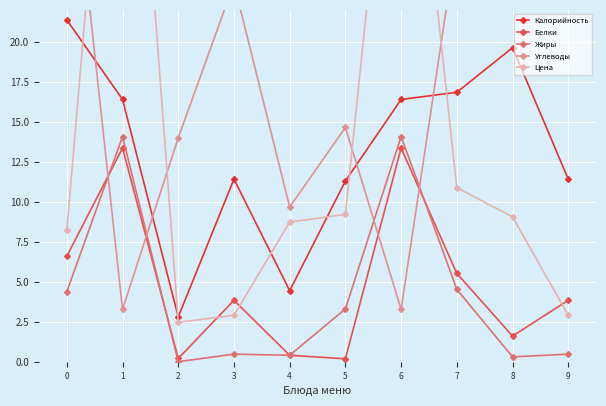

What is the maximum value for Калорийность?

21.4